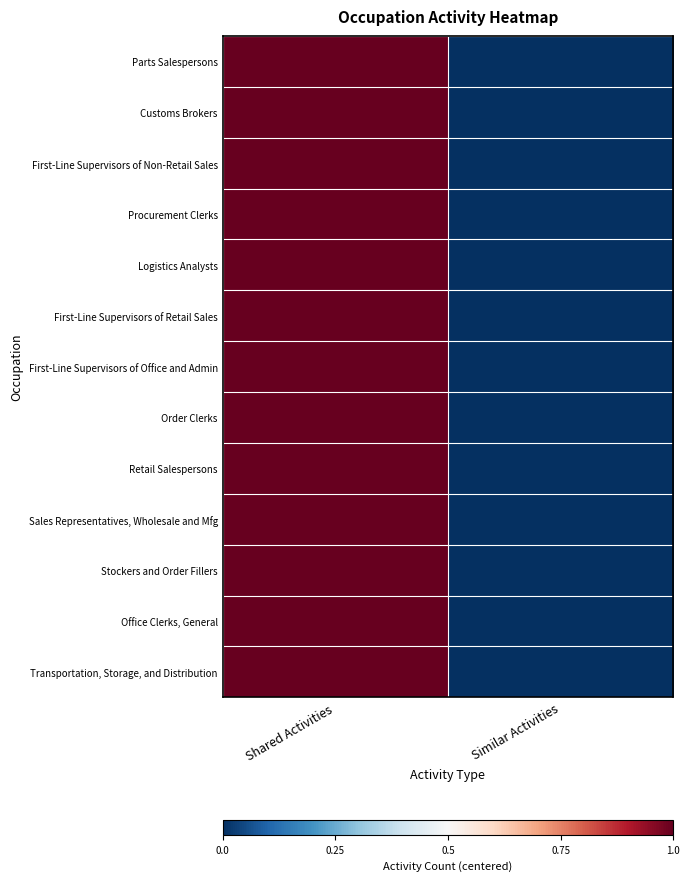

How many distinct data groups are displayed?

13